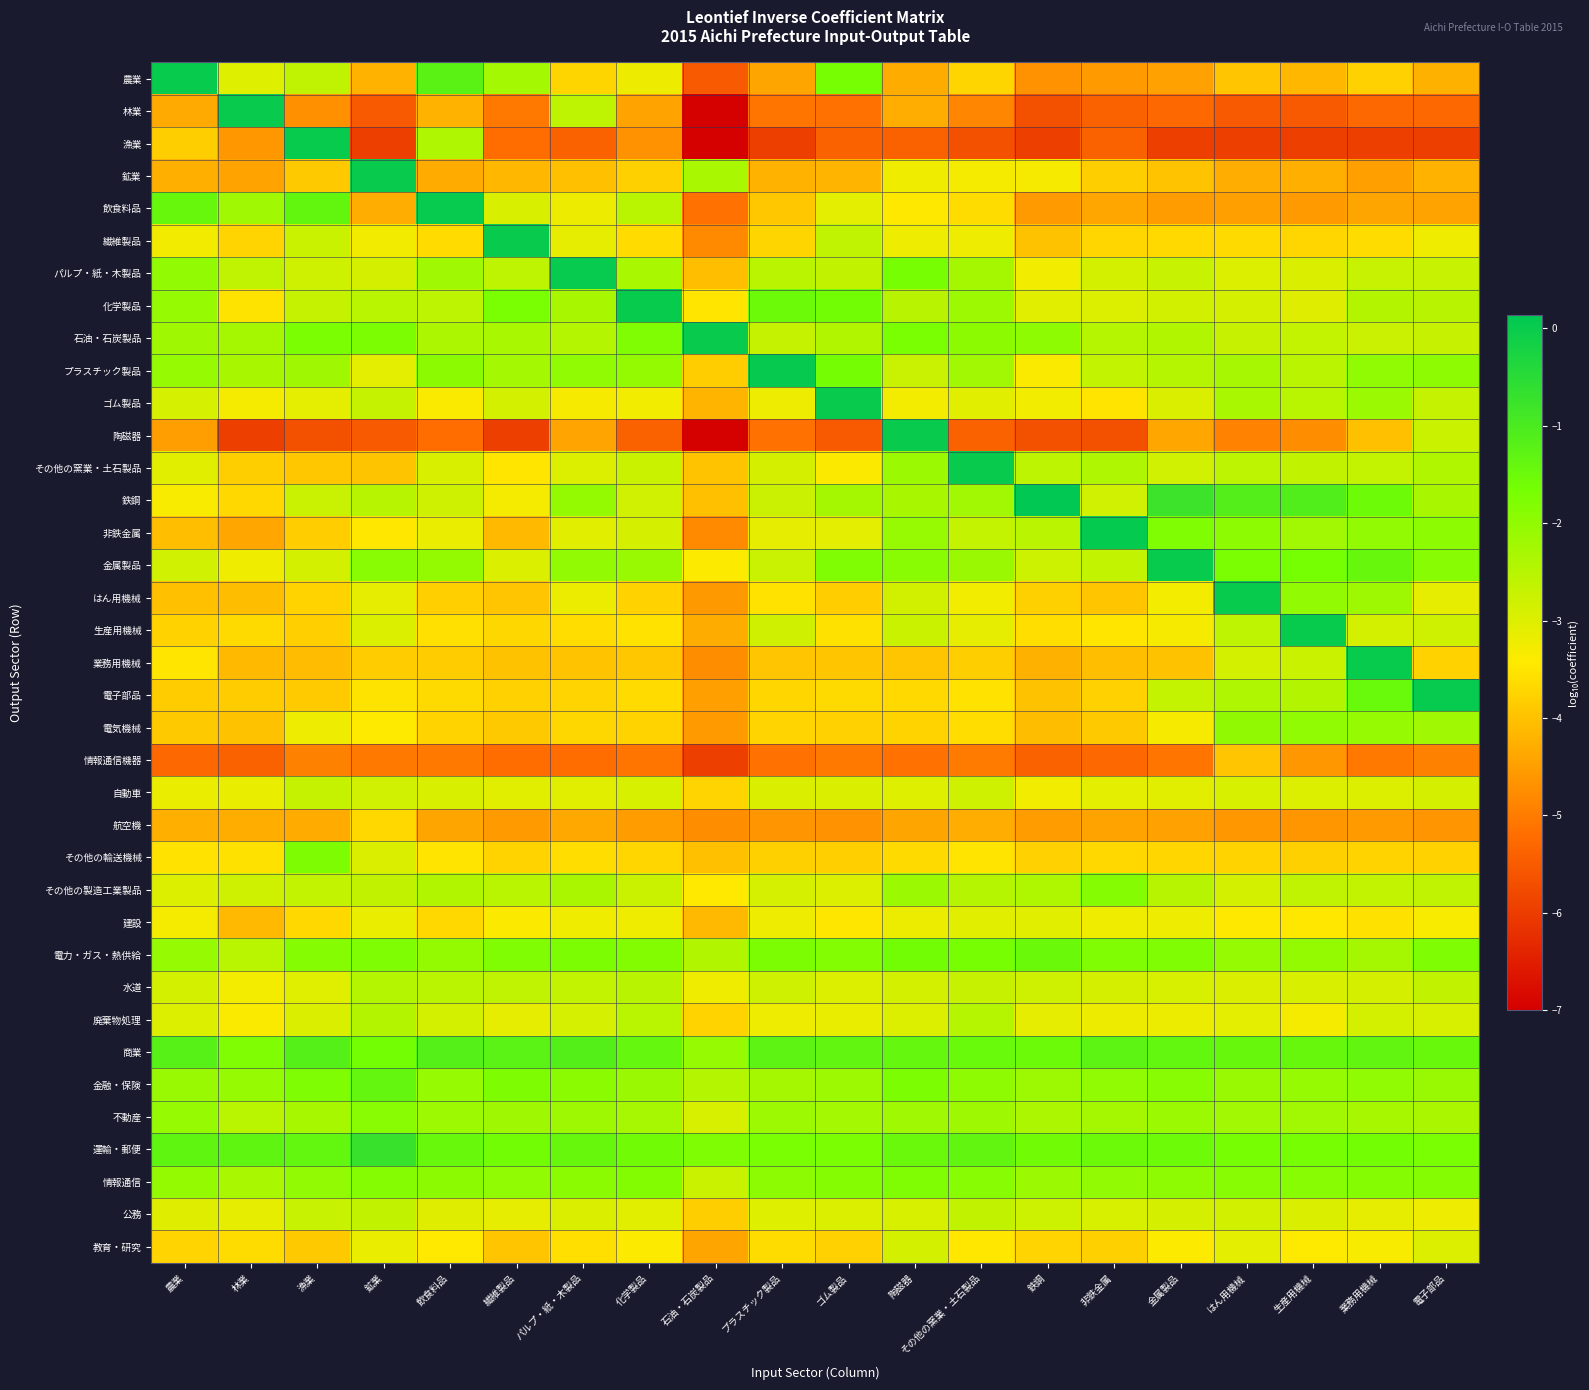

At which category is the sum across all series the highest?

陶磁器